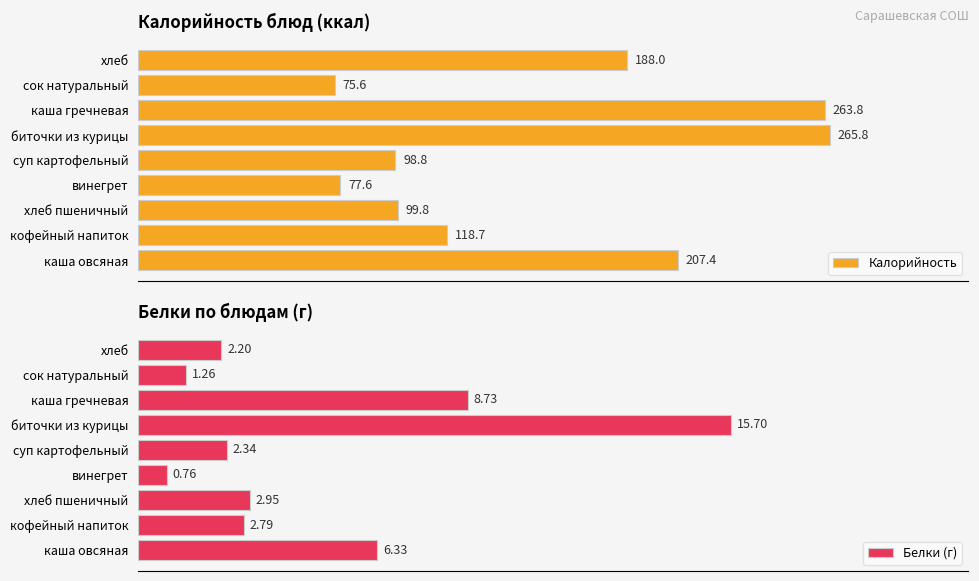

At which label is Калорийность closest to 170?

хлеб